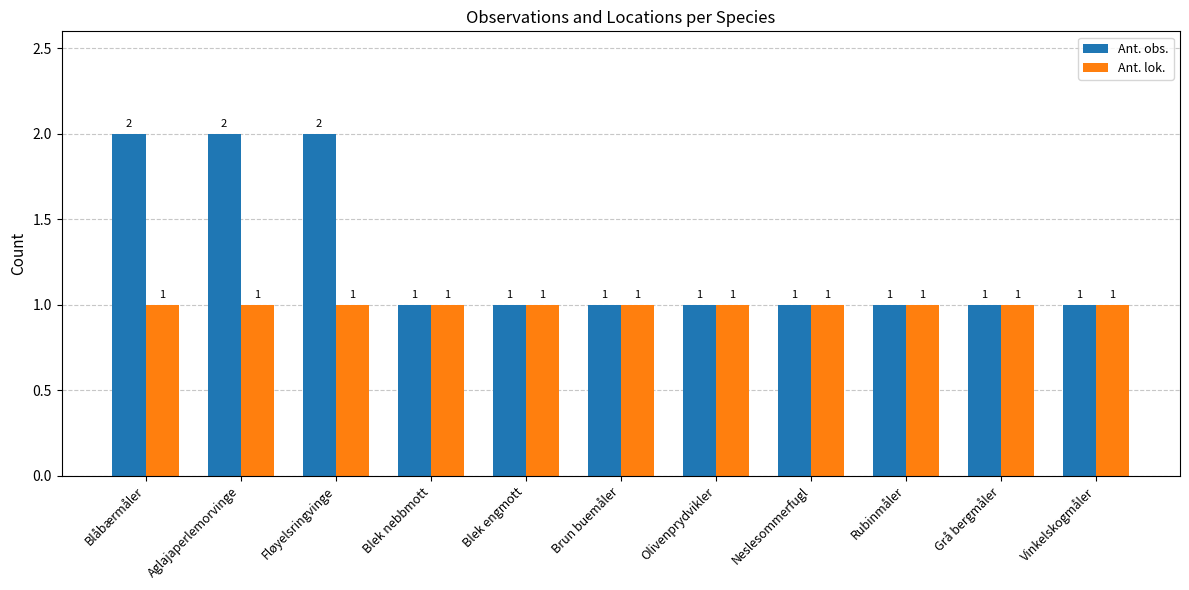

Which series has the widest spread of values?

Ant. obs.